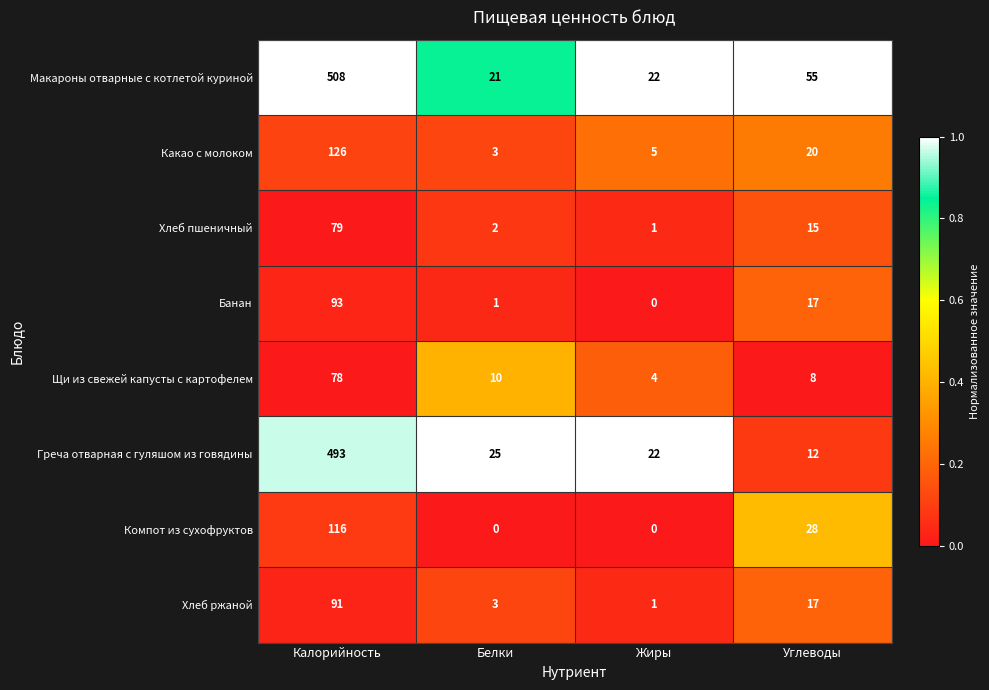

True or false: Хлеб ржаной has a value of 4 at Углеводы.

False